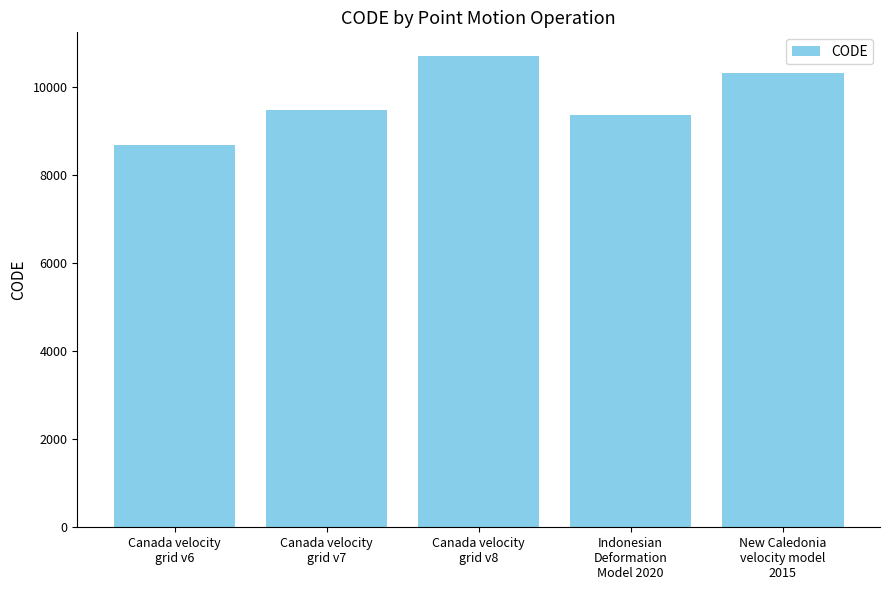

What is the minimum value shown in the chart?

8676